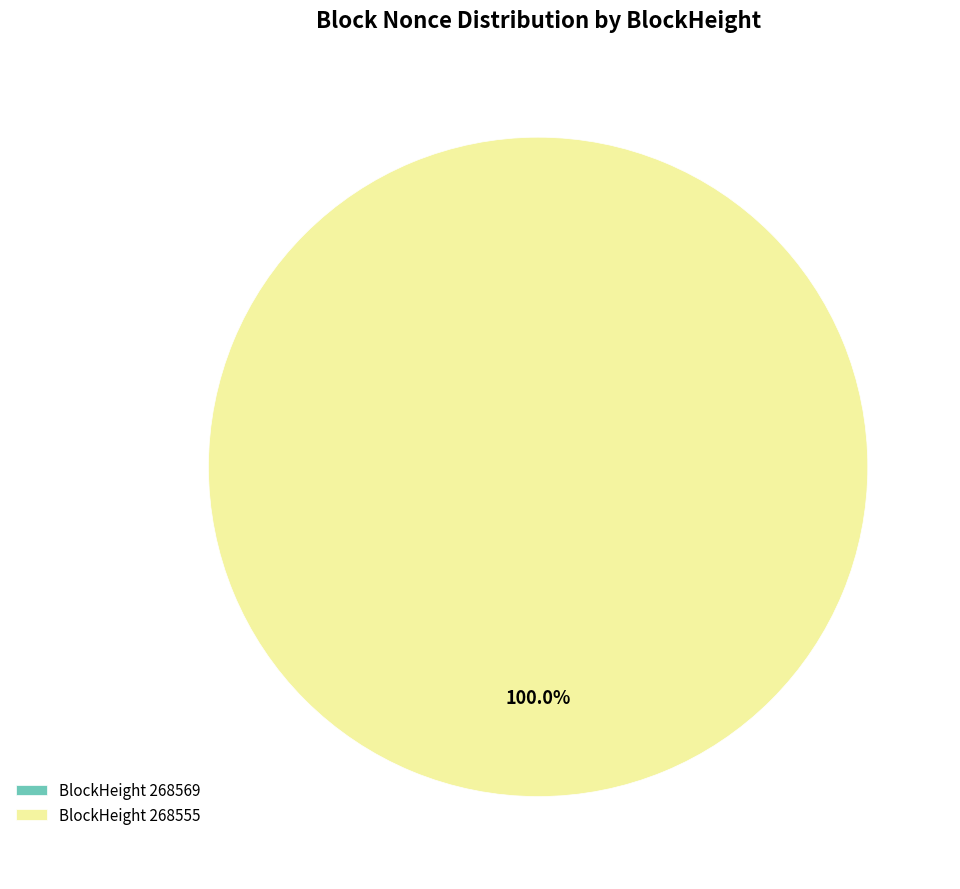

What is the change in value from 268569 to 268555?

+6745